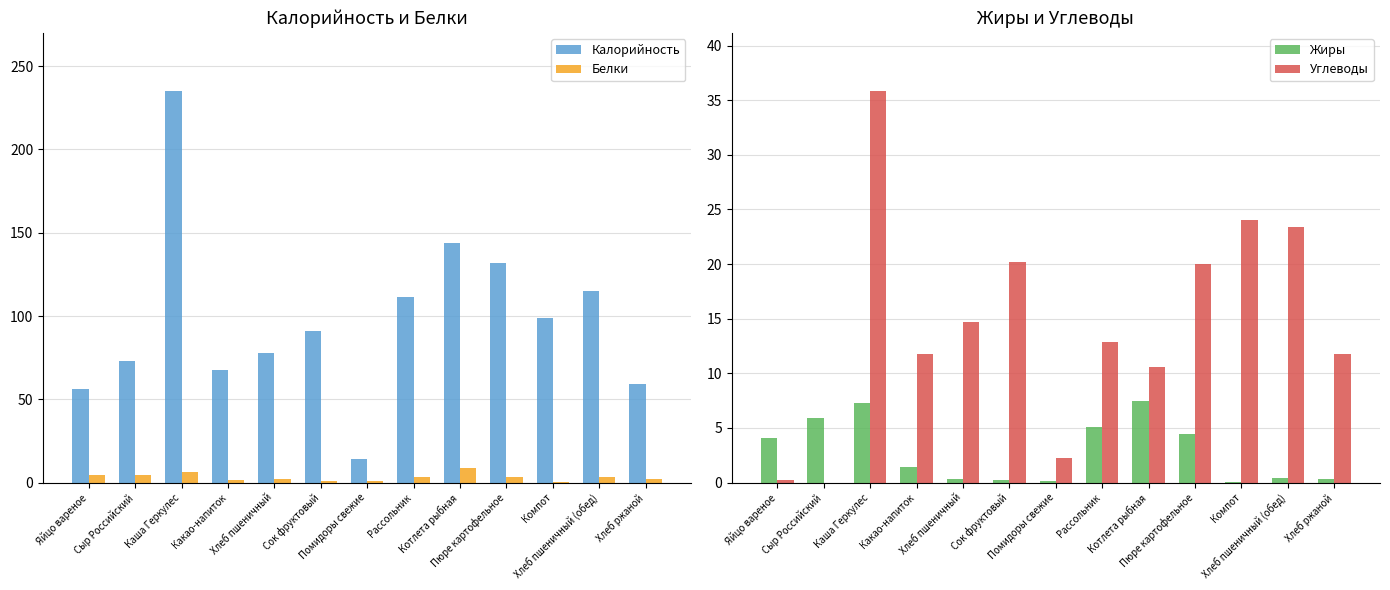

The Углеводы series shows -14.7 at Сыр Российский. True or false?

False